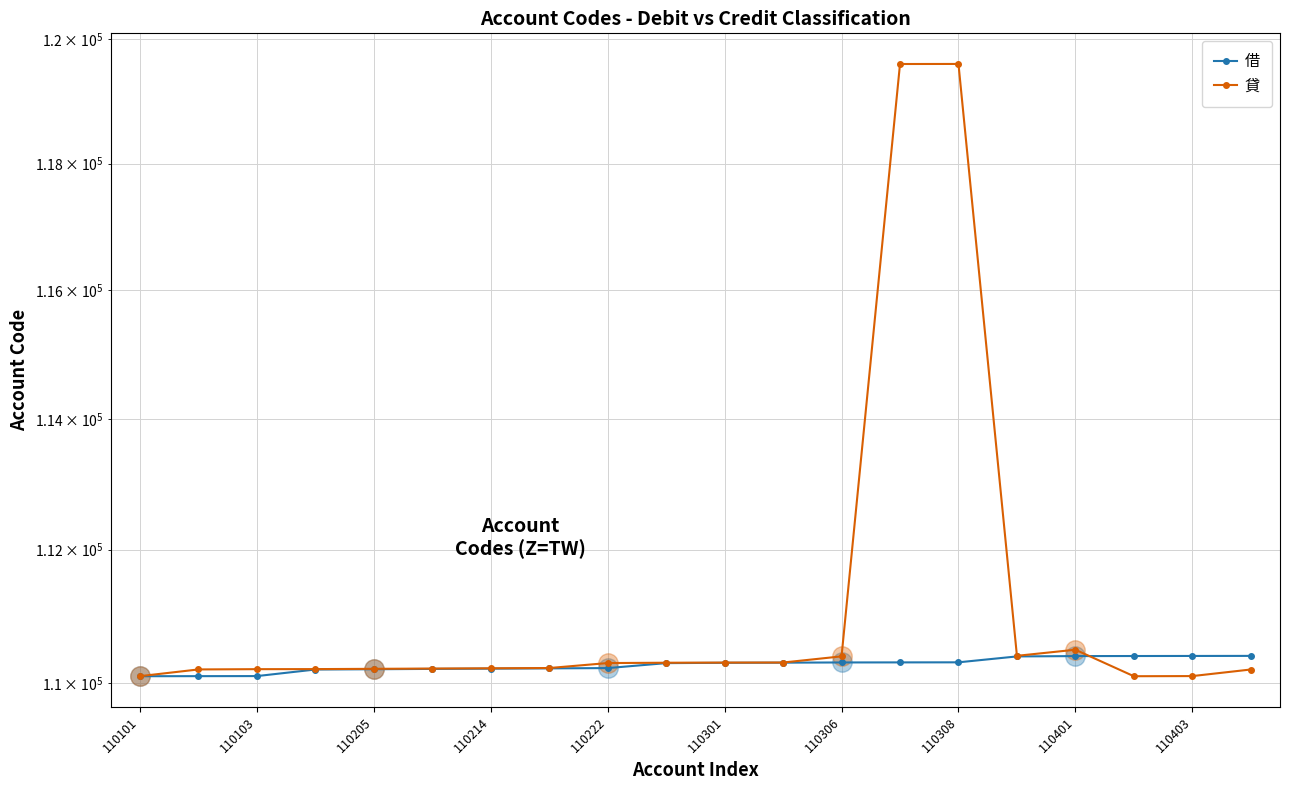

Where is 借 nearest to the value 110252?

110222